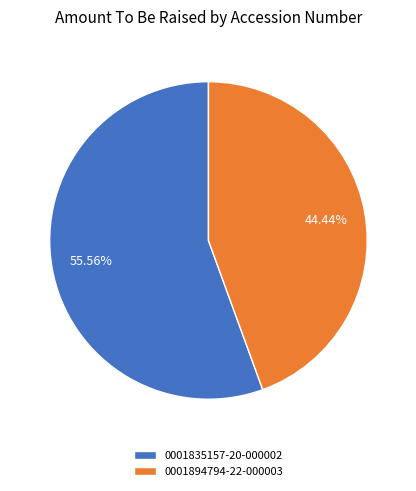

What percentage is the 0001835157-20-000002 slice, to the nearest percent?

56%